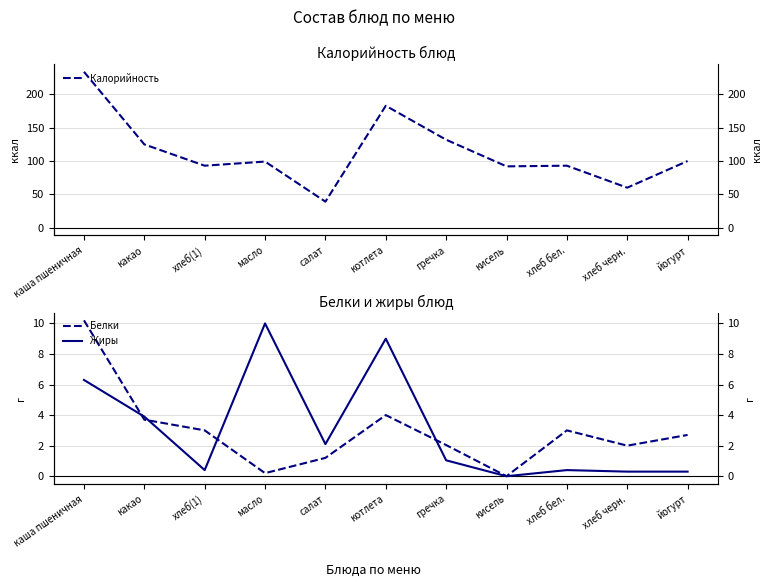

Where does the Калорийность series first go above 99?

каша пшеничная